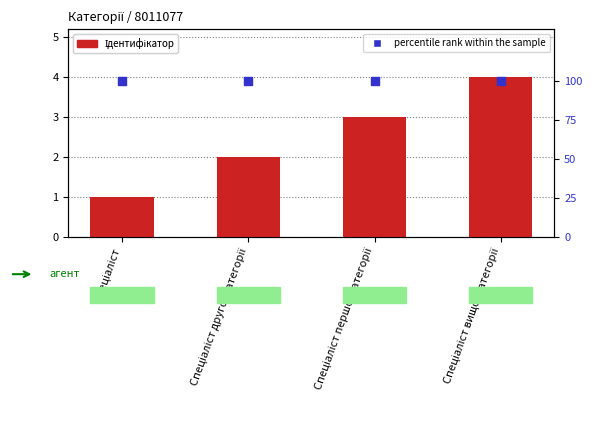

Which series contains the highest Y value?

percentile rank within the sample